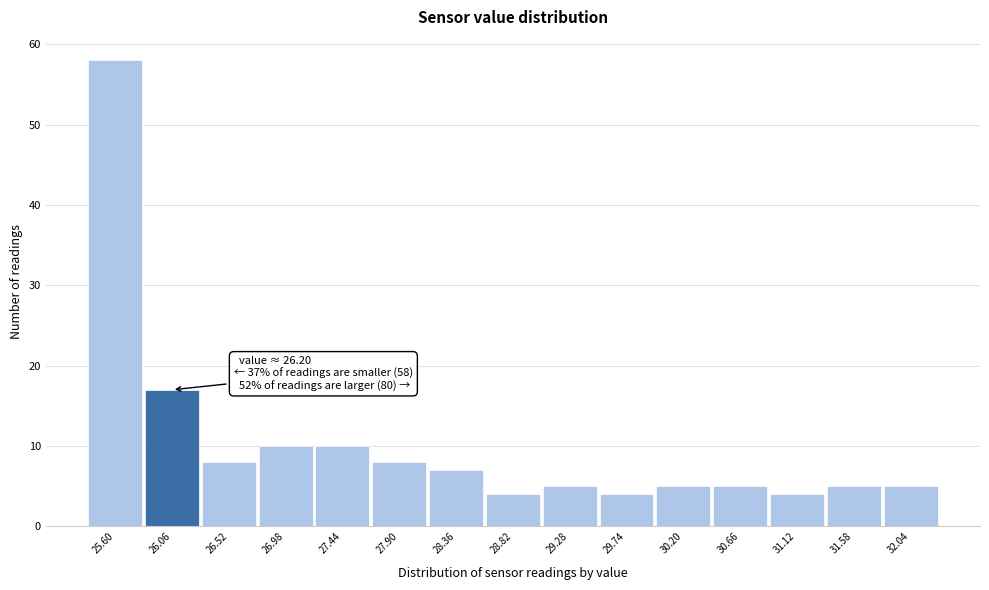

Reading left to right, what are all the values shown in this chart?

58	17	8	10	10	8	7	4	5	4	5	5	4	5	5